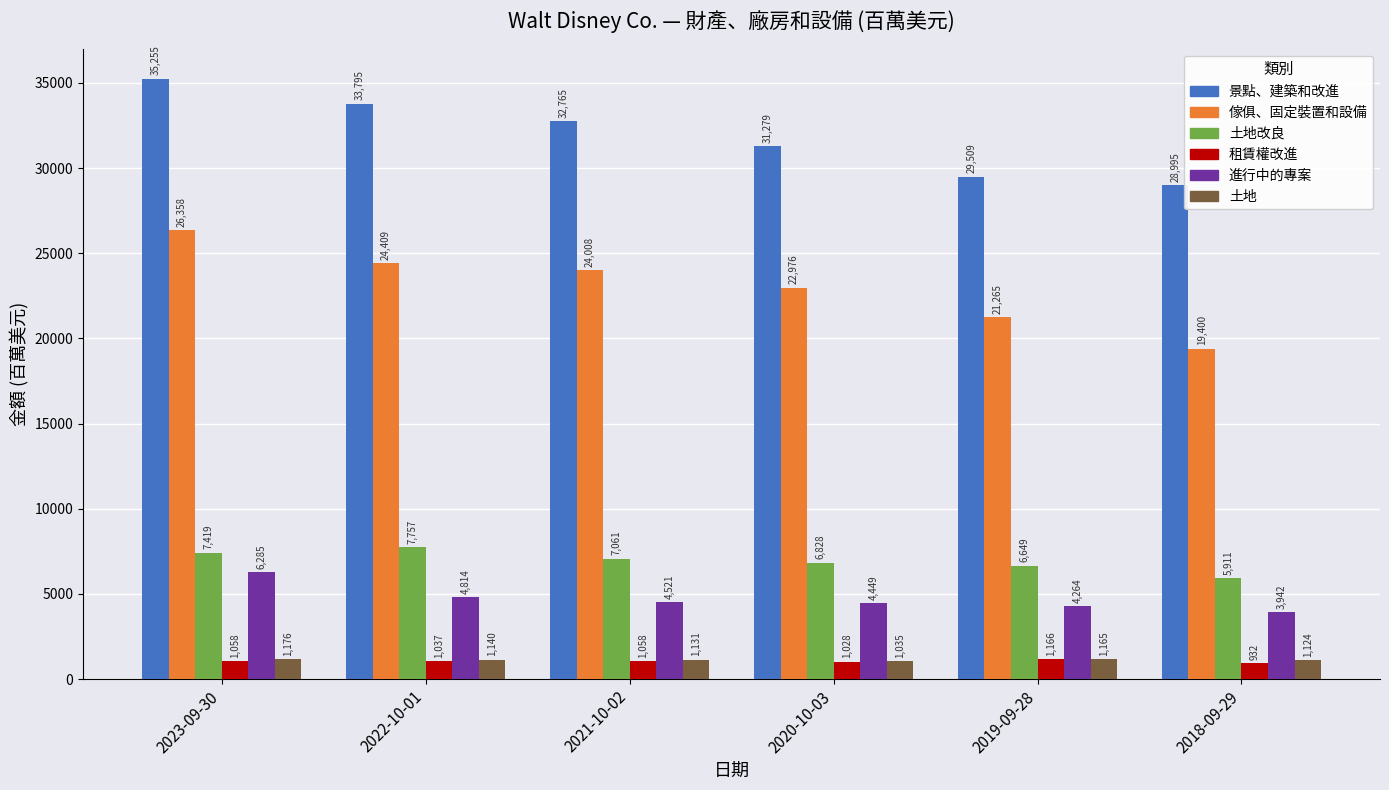

Reading right to left, list all the values displayed in this chart.

景點、建築和改進: 28995	29509	31279	32765	33795	35255
傢俱、固定裝置和設備: 19400	21265	22976	24008	24409	26358
土地改良: 5911	6649	6828	7061	7757	7419
租賃權改進: 932	1166	1028	1058	1037	1058
進行中的專案: 3942	4264	4449	4521	4814	6285
土地: 1124	1165	1035	1131	1140	1176